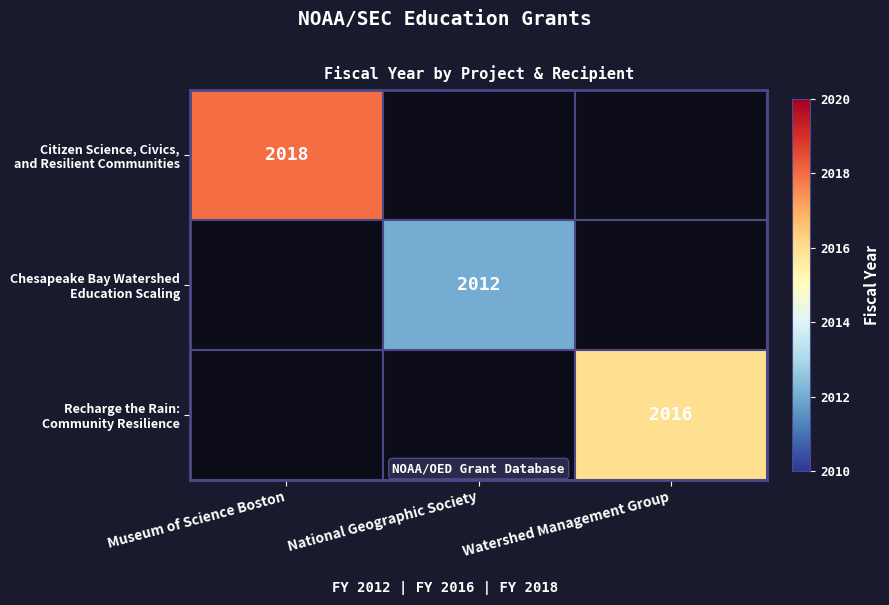

Between Museum of Science Boston and Watershed Management Group, which series saw the biggest shift?

Citizen Science, Civics, and Resilient Communities